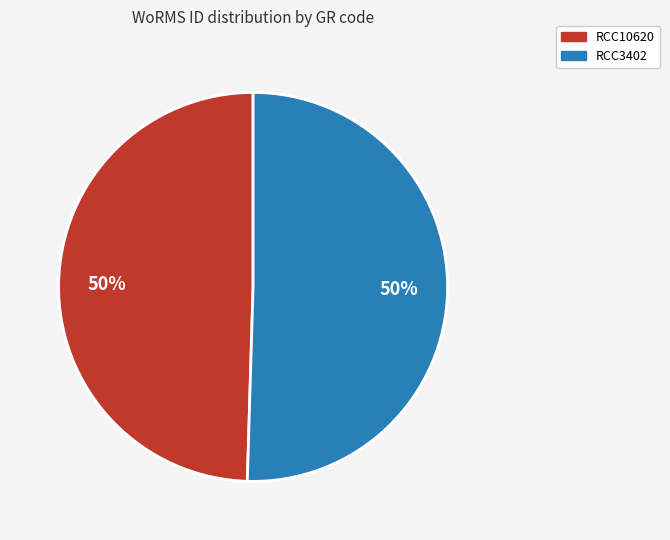

To the nearest percent, what percentage of the pie is RCC3402?

50%